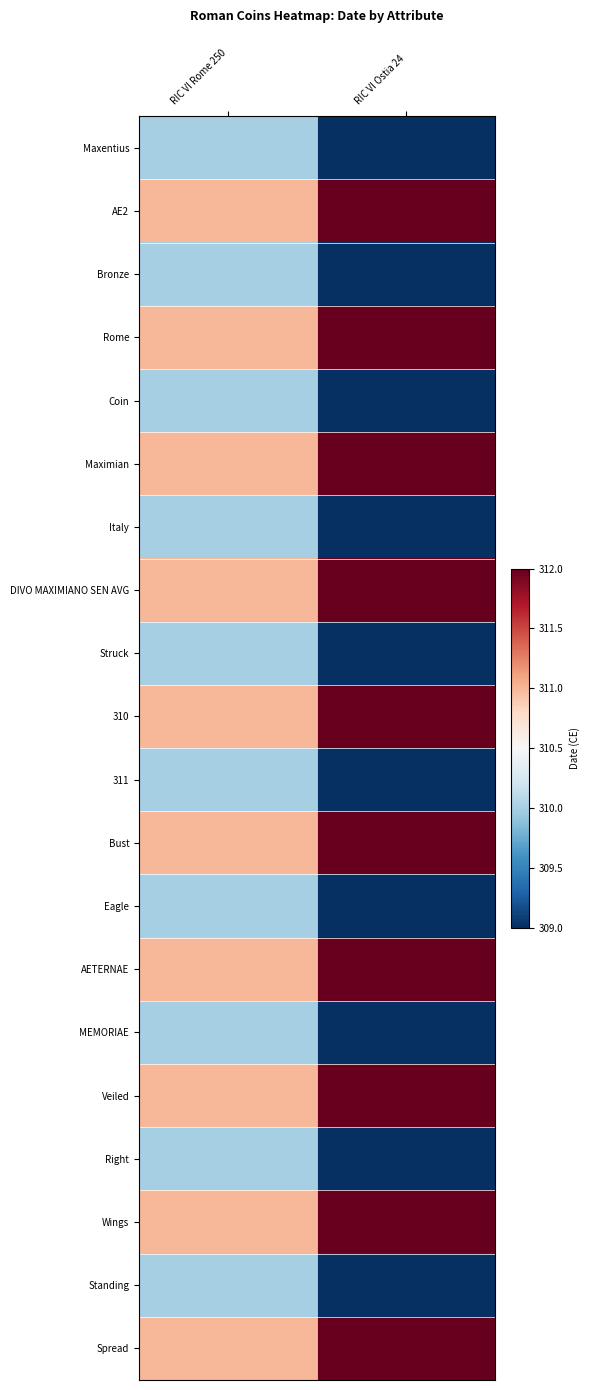

What is the spread (max minus min) of values at RIC VI Rome 250?

1